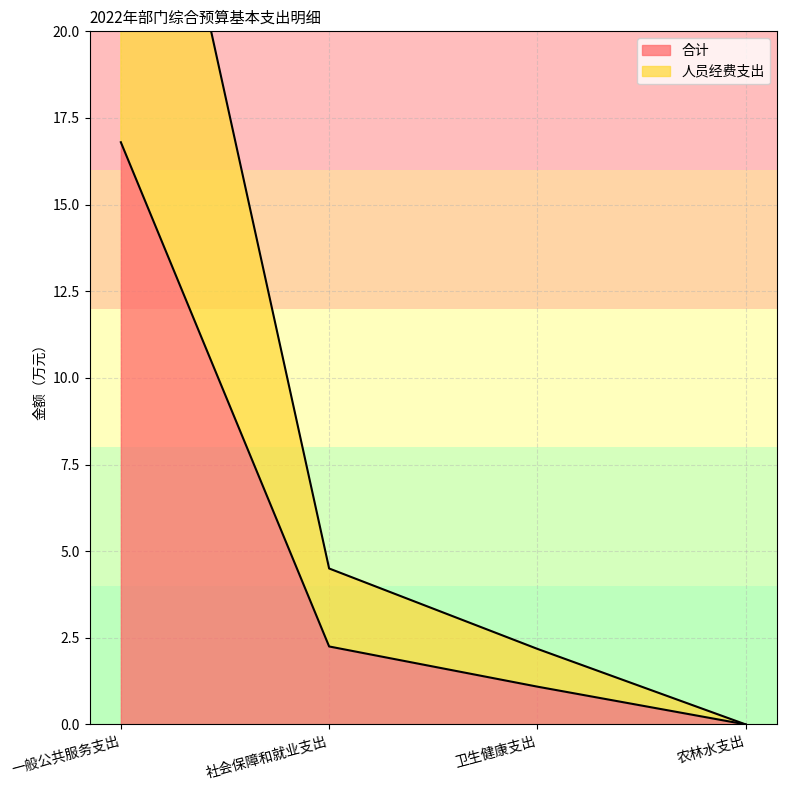

True or false: 合计 and 人员经费支出 cross at least once.

False